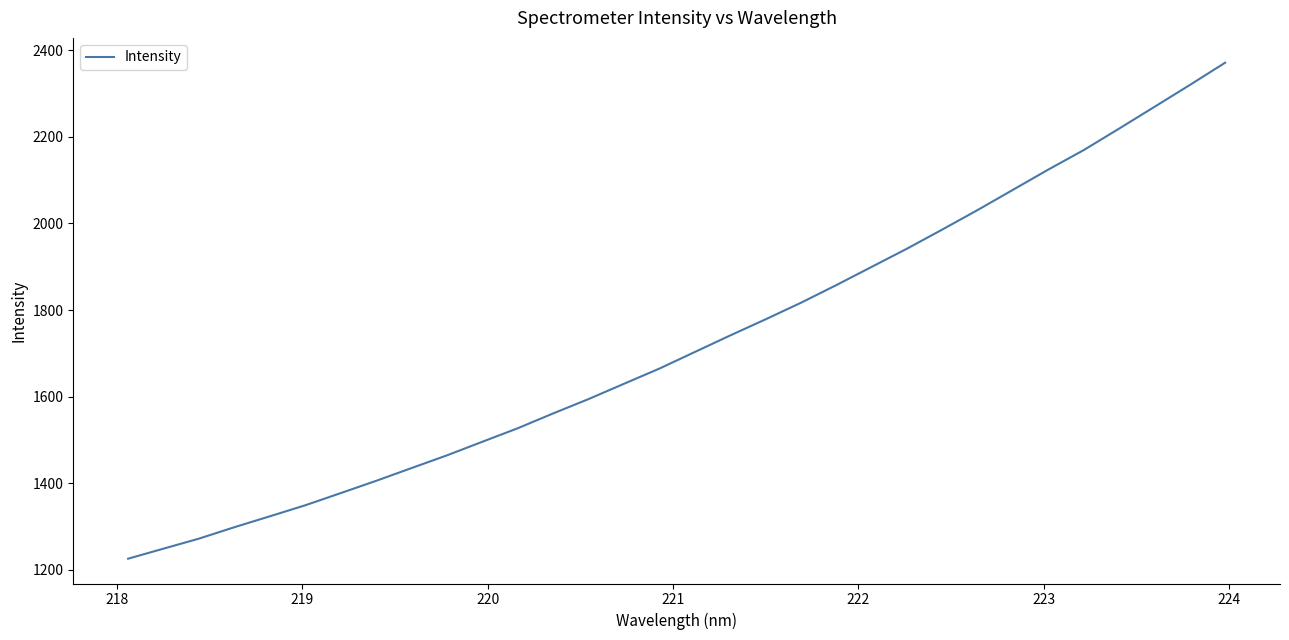

What is the greatest value displayed?

2371.7